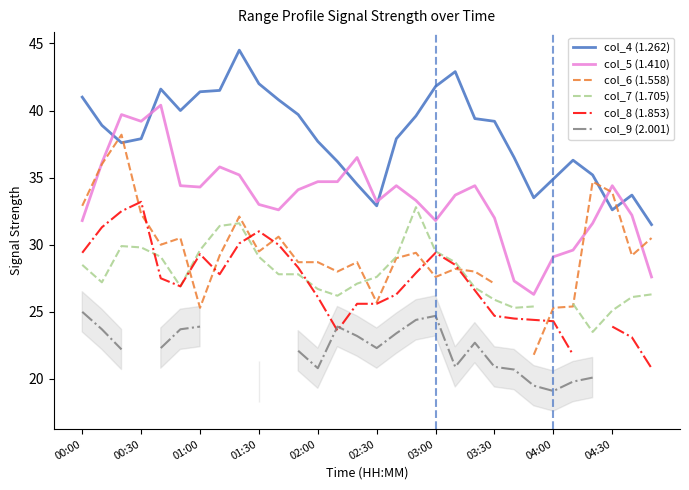

The value of col_5 (1.410) at 00:30 is 39.2. True or false?

True